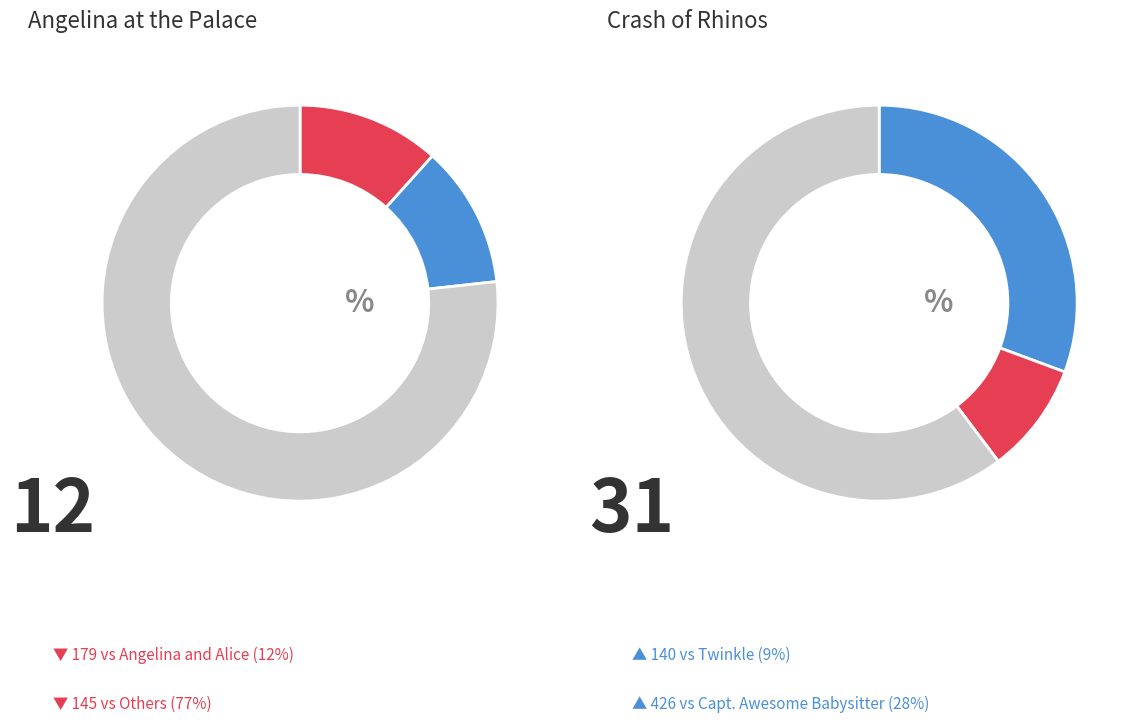

Which category has the smallest portion of the pie?

Twinkle